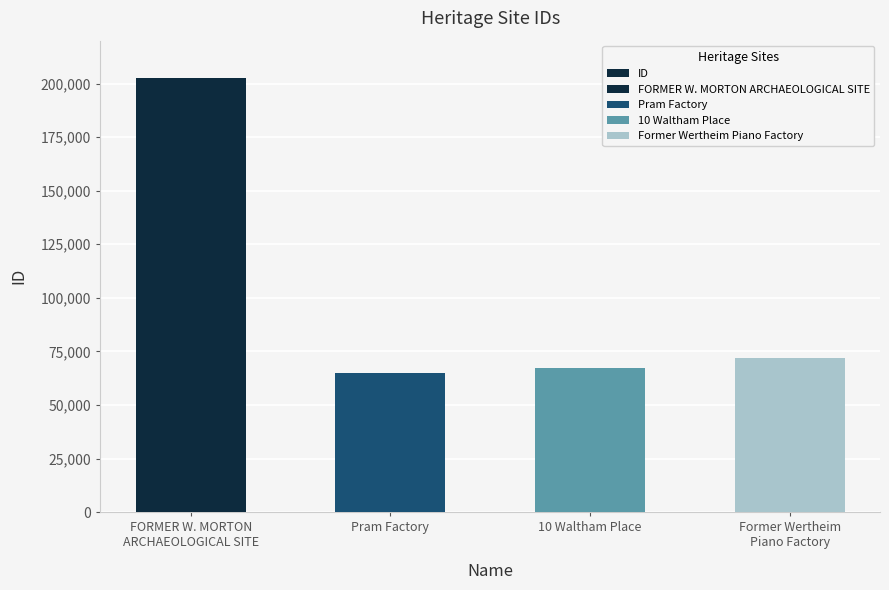

What is the ratio of the value at FORMER W. MORTON
ARCHAEOLOGICAL SITE to the value at Former Wertheim
Piano Factory?

2.8